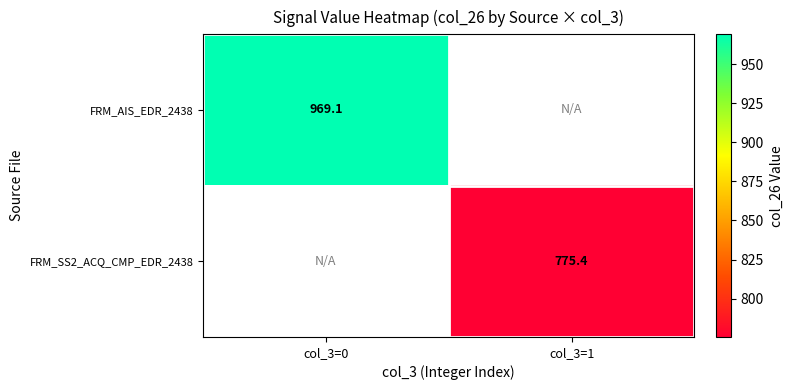

Is the value of FRM_AIS_EDR_2438 at col_3=0 greater than the value of FRM_SS2_ACQ_CMP_EDR_2438 at col_3=1?

Yes